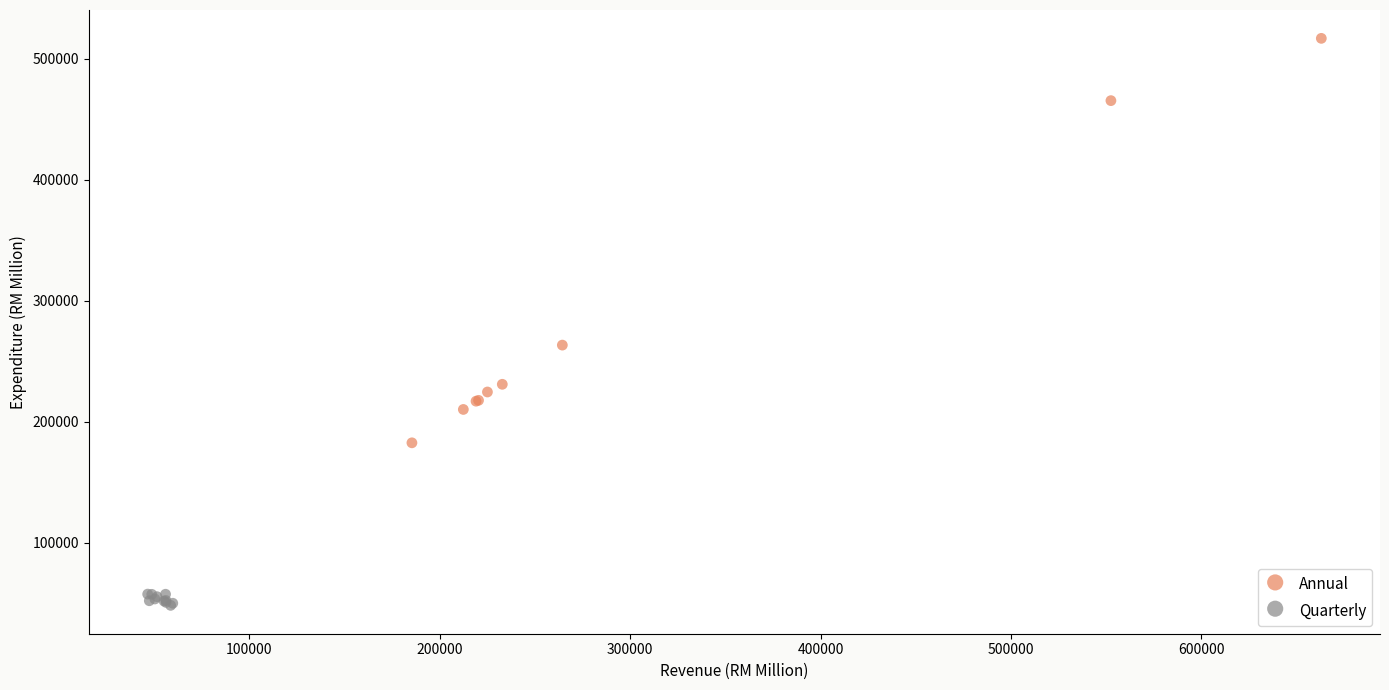

Which series contains the highest Y value?

Annual